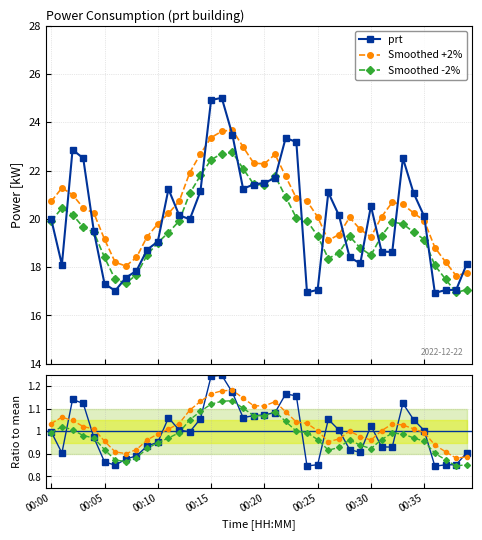

What is the value of the prt point at the 33rd from the left?

18.6